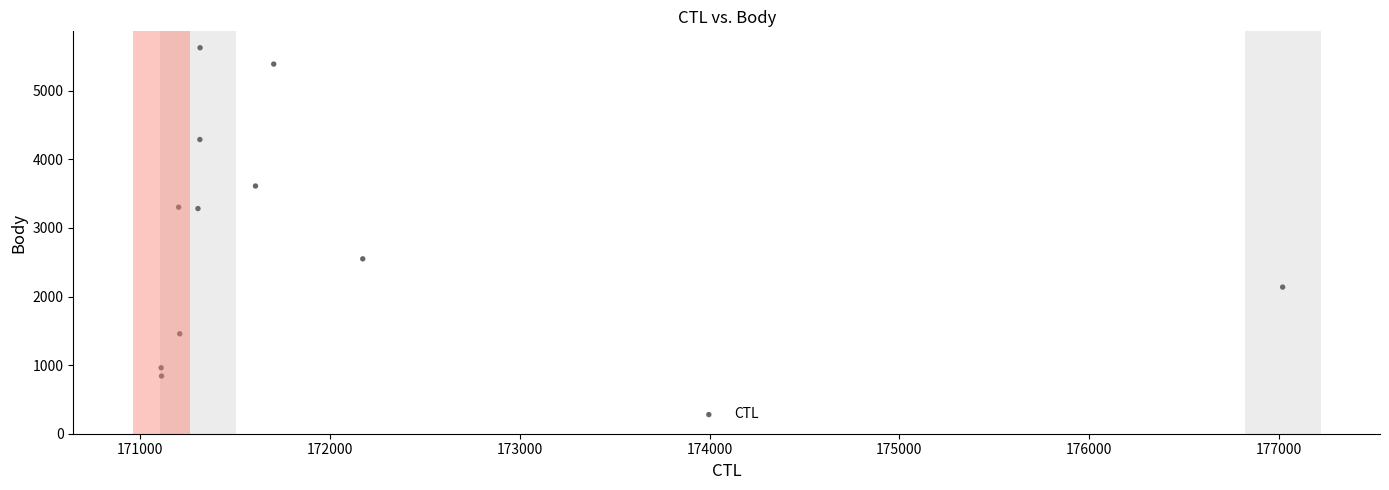

What is the average Y value?

3041